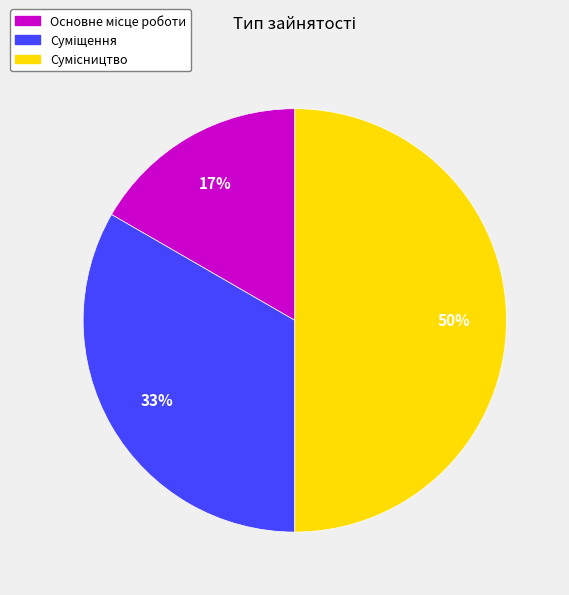

To the nearest percent, what is the difference between the largest and smallest slice percentages?

33%